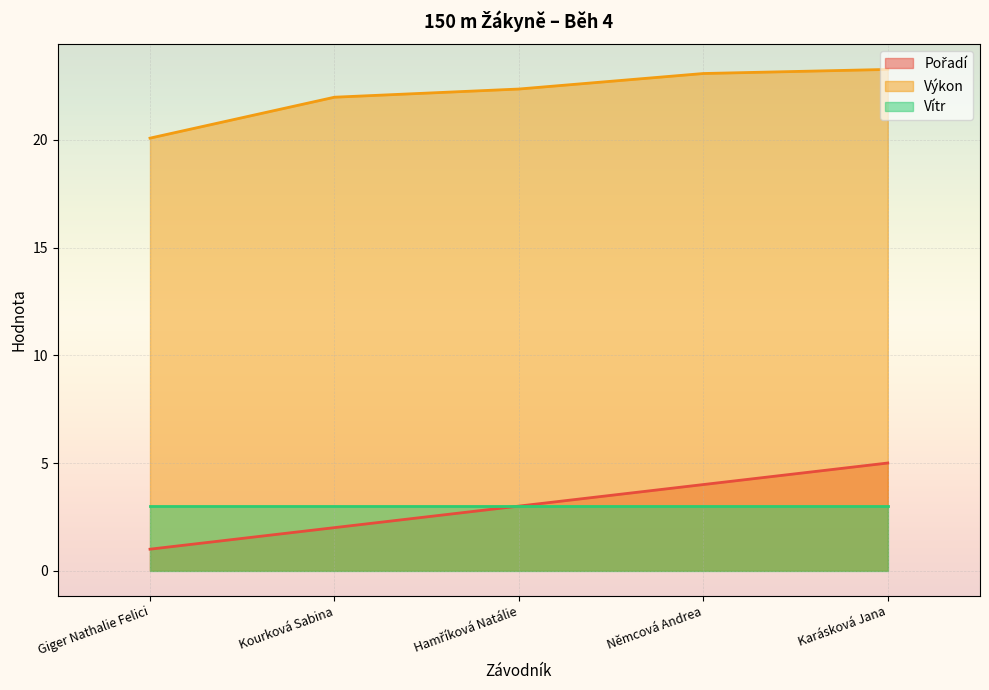

Between Kourková Sabina and Hamříková Natálie, which is larger?

Hamříková Natálie